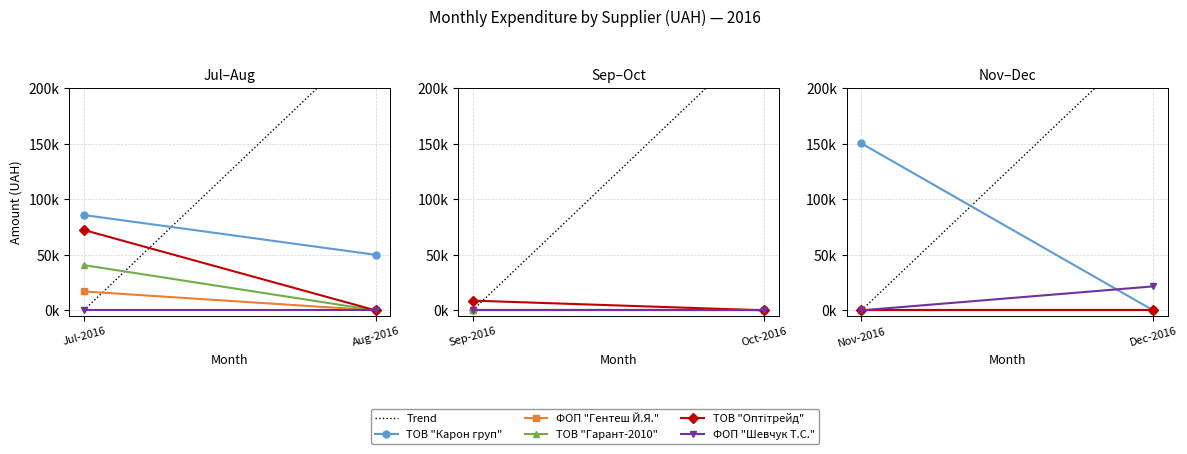

The ТОВ "Карон груп" series shows 49993.0 at Aug-2016. True or false?

True